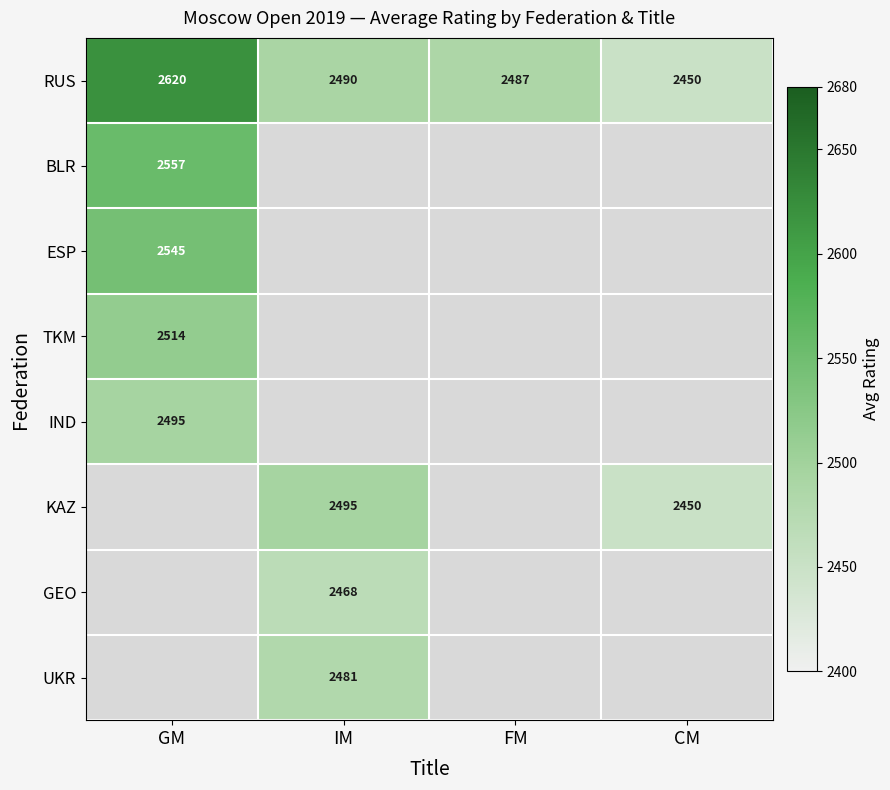

How many data points does each series have?

4